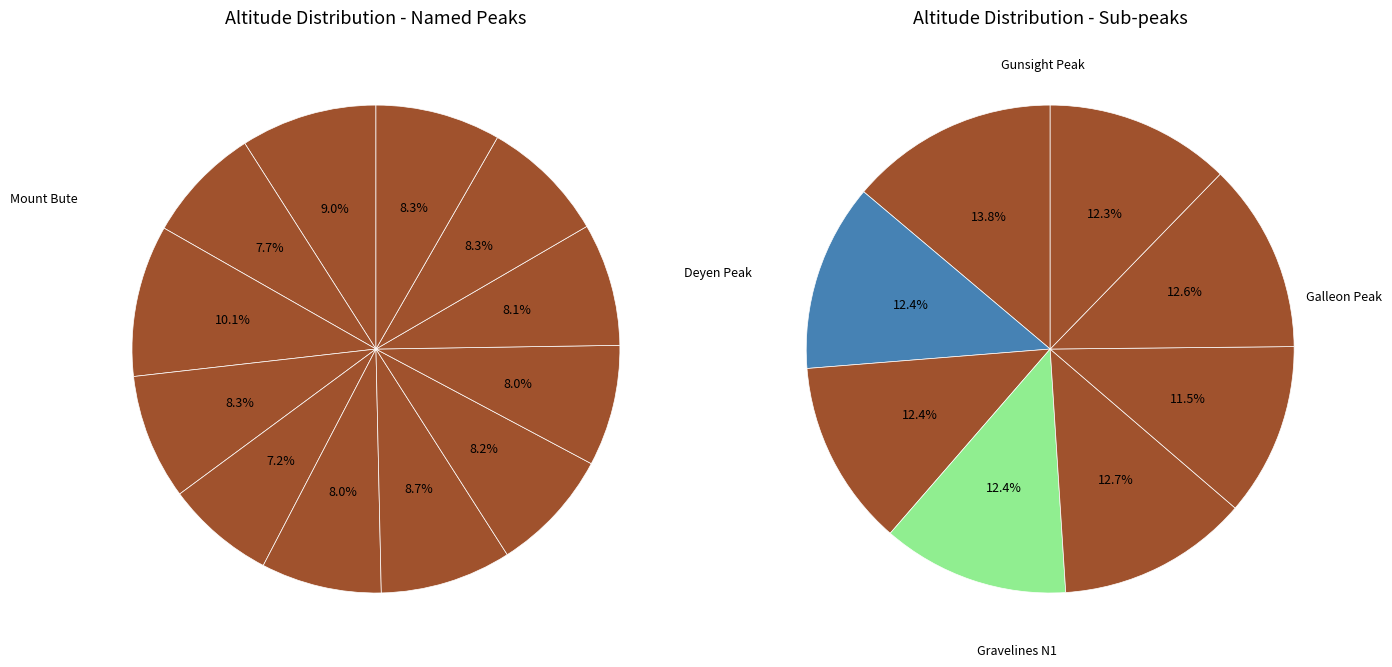

How many segments does this pie chart have?

12